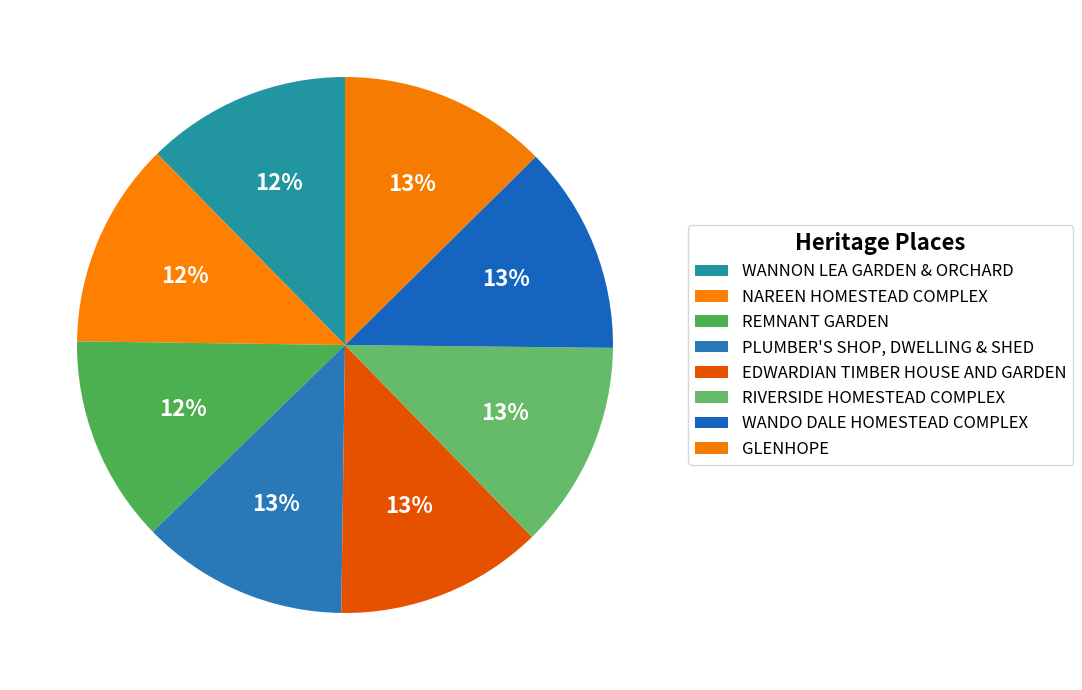

What is the largest slice in the pie chart?

GLENHOPE